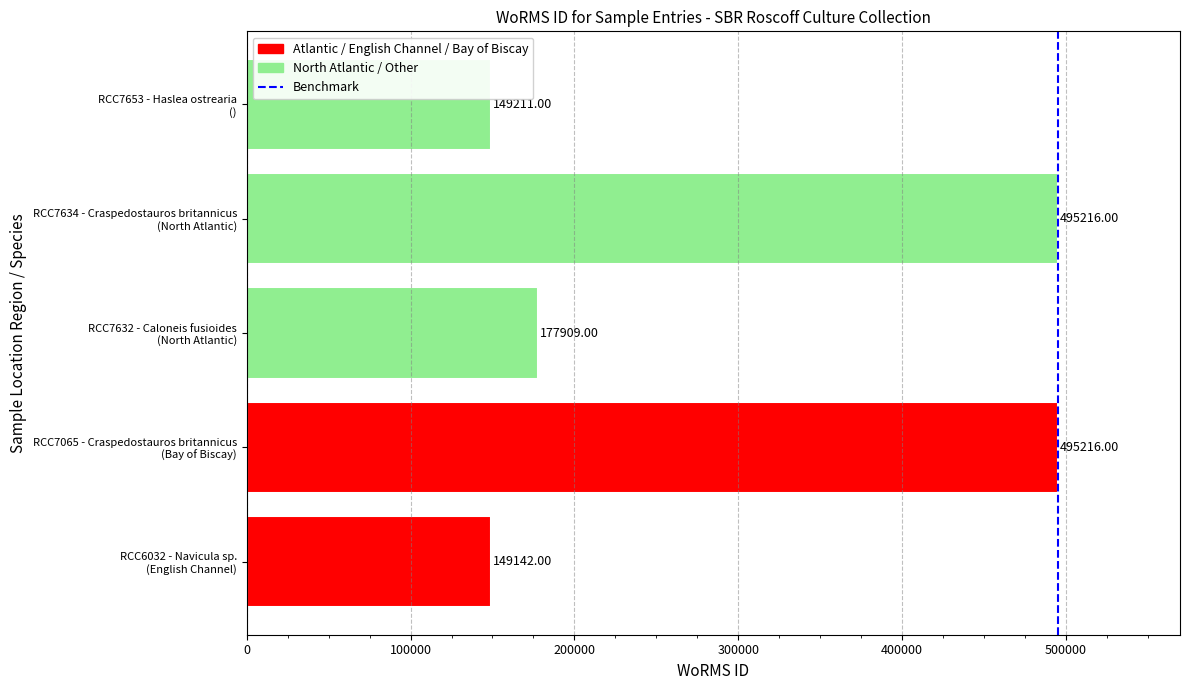

What is the difference between the second highest and second lowest values?

346005